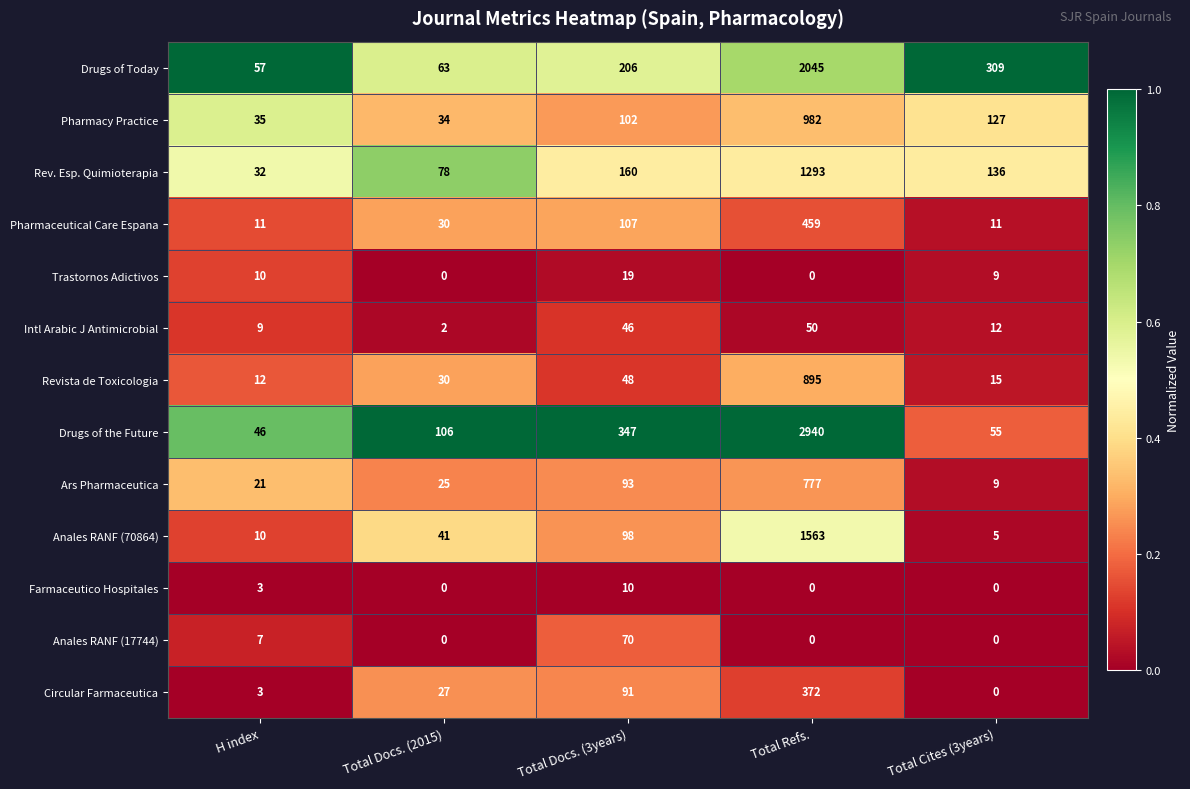

Which series changed the most between Total Docs. (2015) and Total Cites (3years)?

Drugs of Today